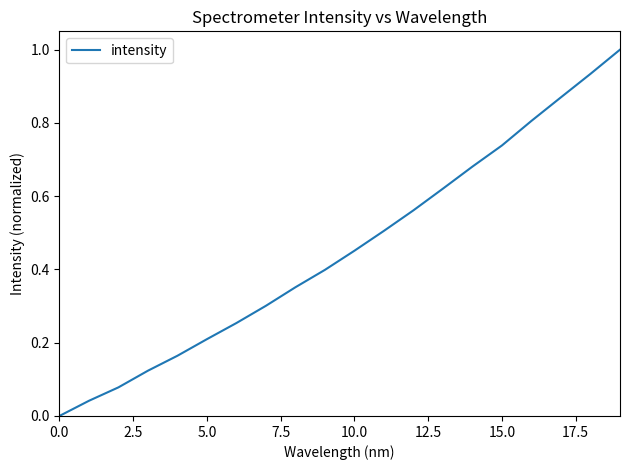

What is the difference between the maximum and minimum values?

1.0